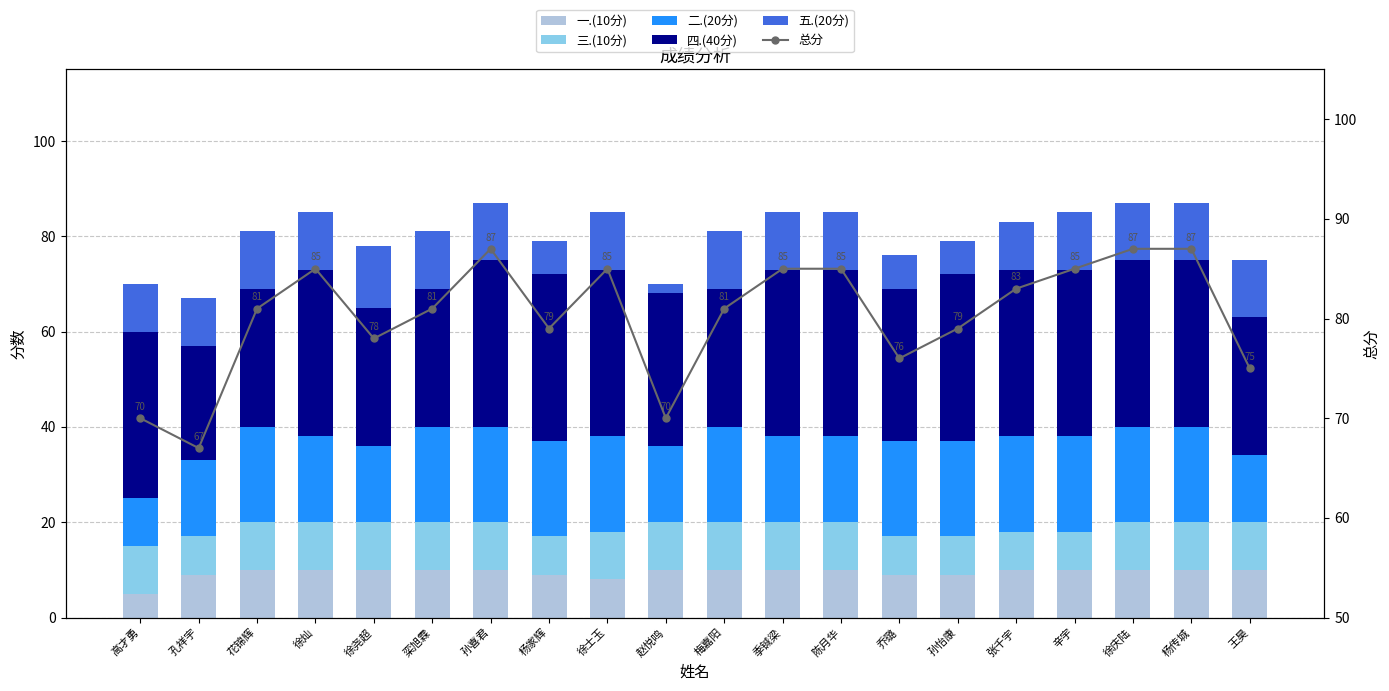

Which category has the lowest value across all series?

赵悦鸣